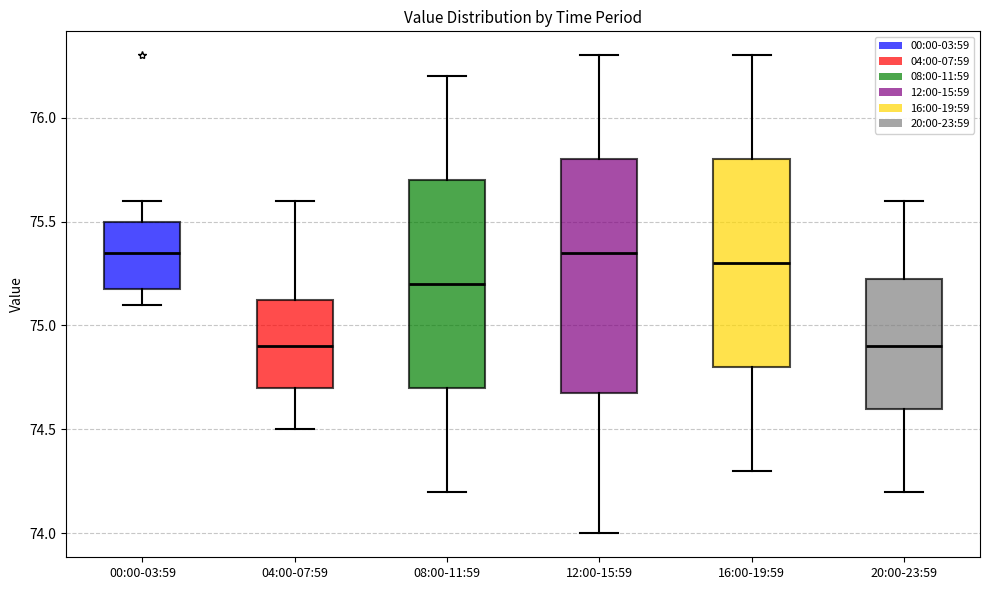

Comparing the boxes themselves (not the whiskers), which one is the tallest?

12:00-15:59